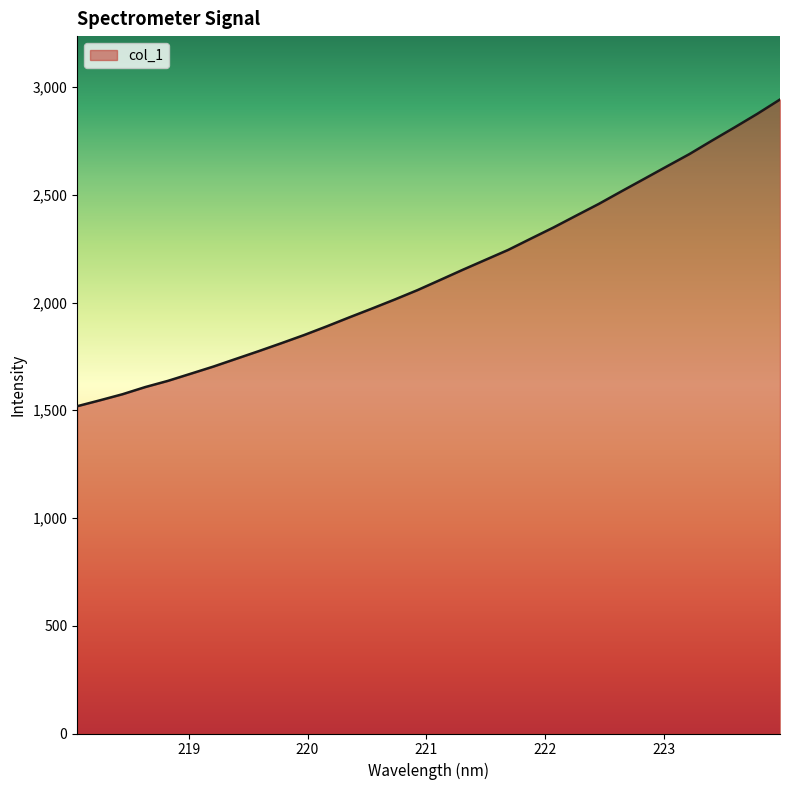

What is the difference between the maximum and minimum values?

1423.5